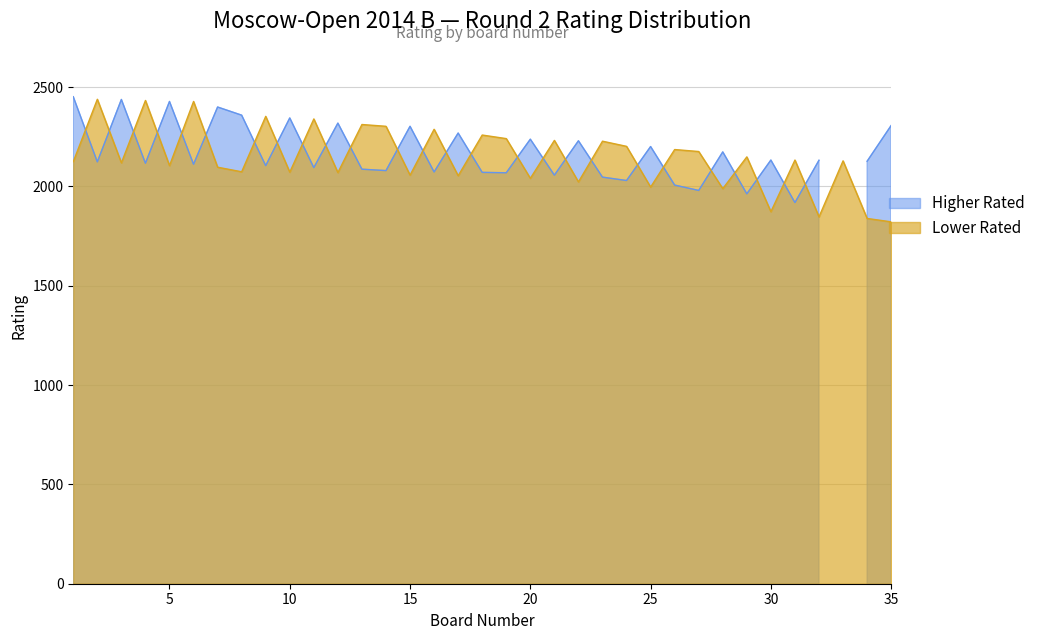

The value of Lower Rated at 10 is 1271. True or false?

False